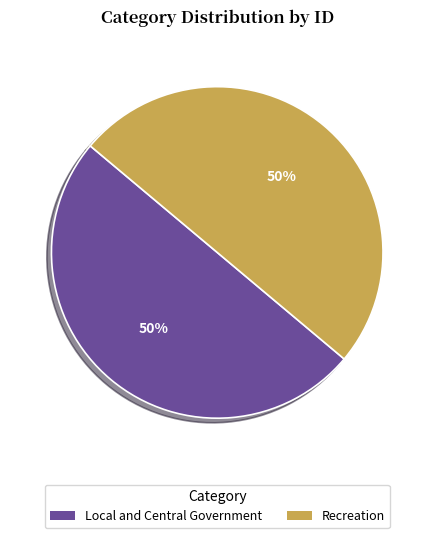

Is it true that Recreation is 40% of the pie?

False